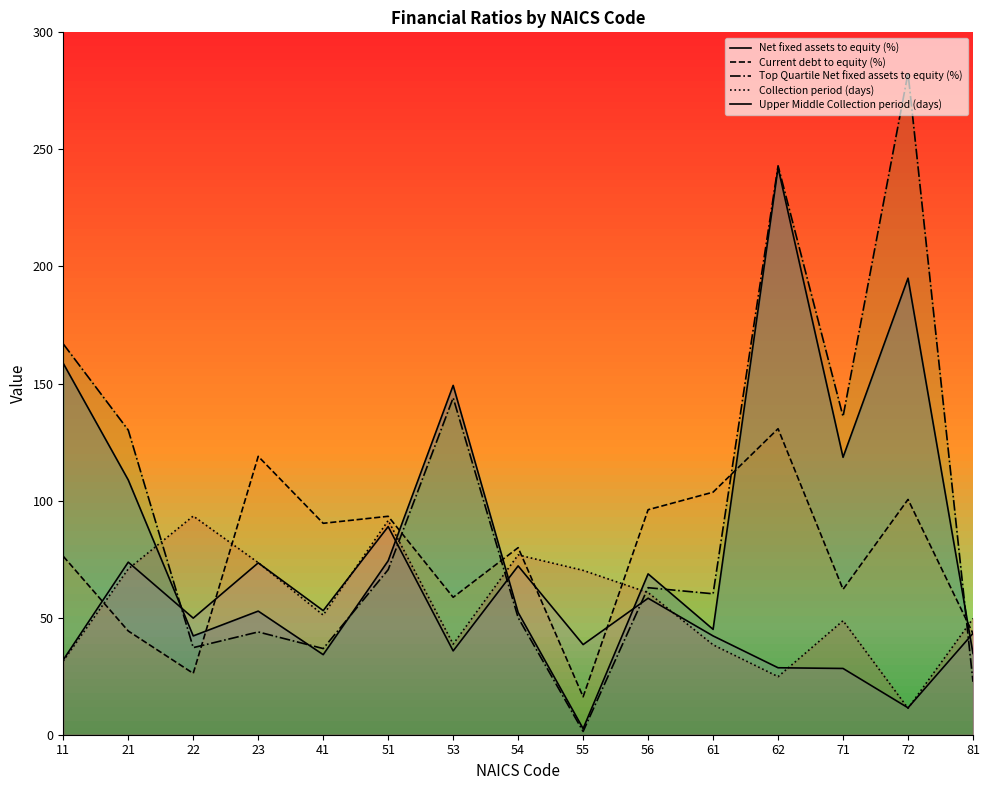

At which category does Current debt to equity (%) reach its first local peak?

23